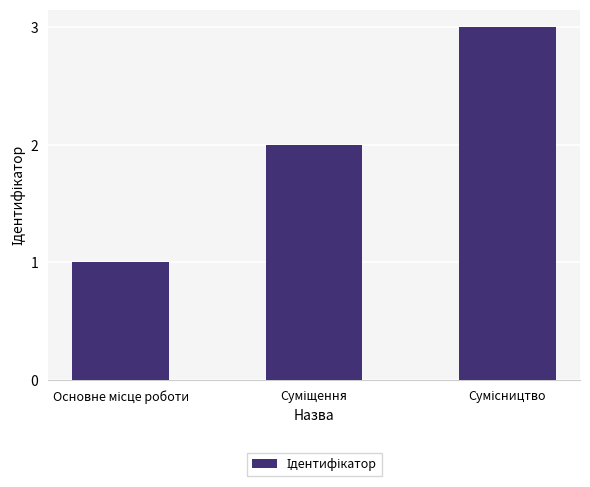

What is the sum of all values?

6